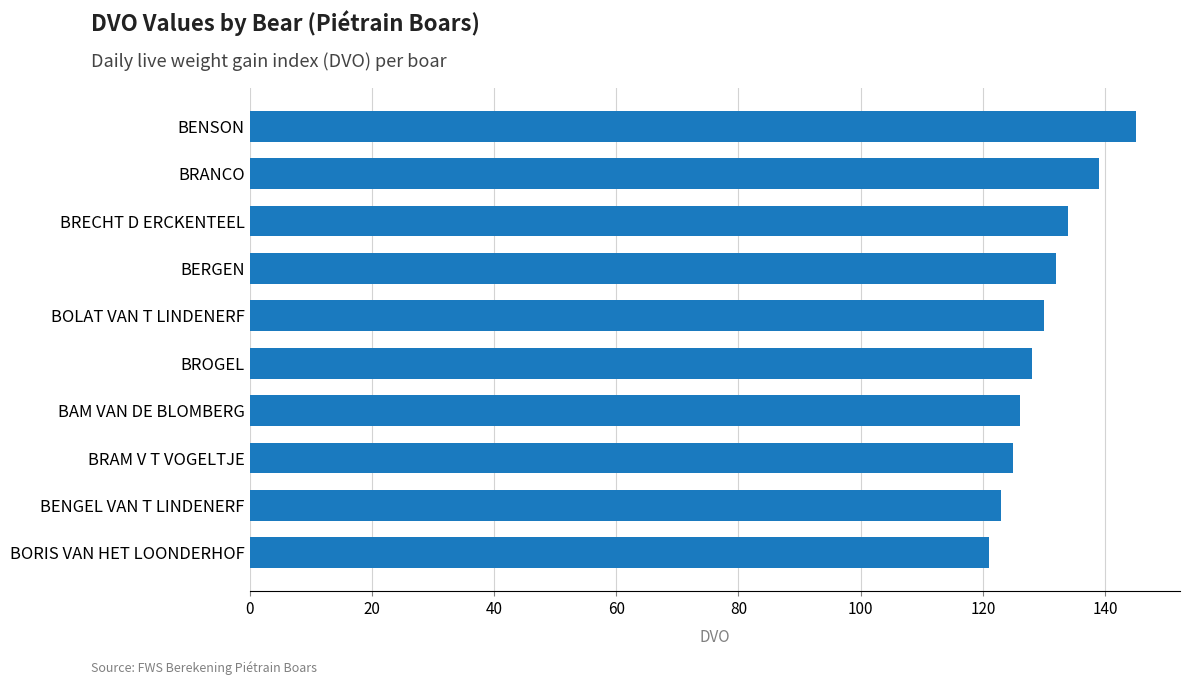

Count the number of categories in the chart.

10